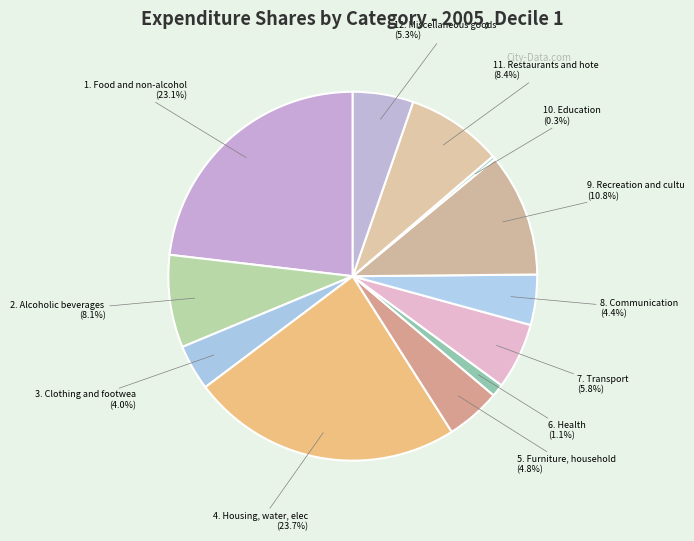

How many segments does this pie chart have?

12